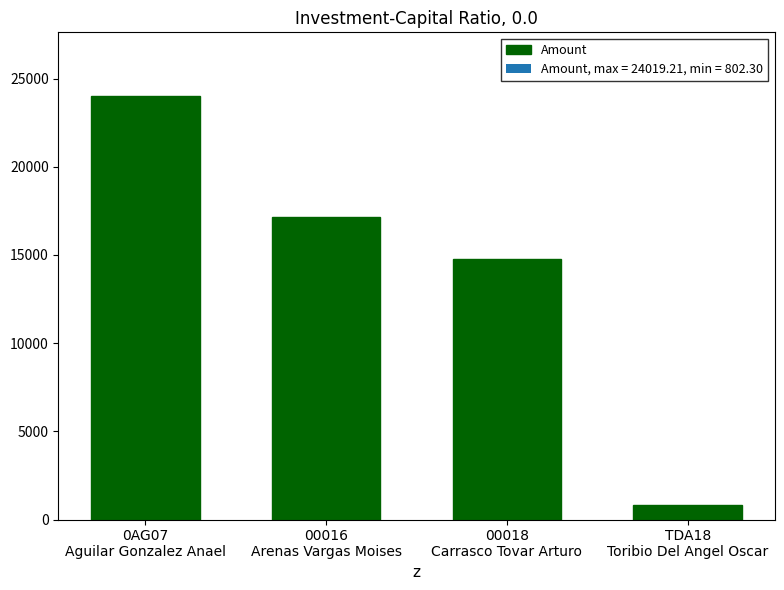

The value at 00016
Arenas Vargas Moises is 17176.4. True or false?

True